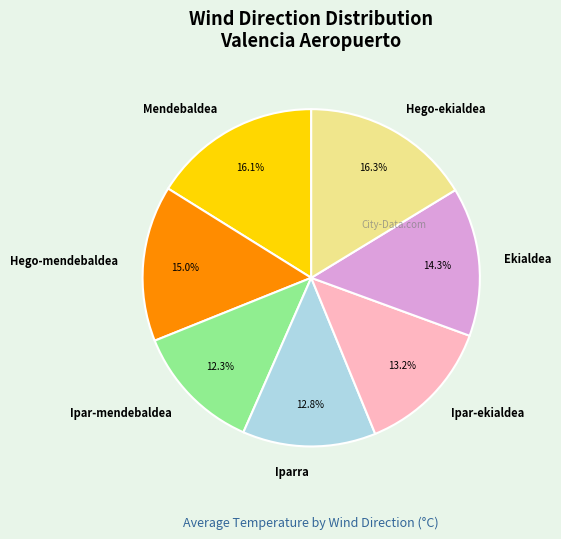

Is it true that Hego-mendebaldea is 15% of the pie?

True